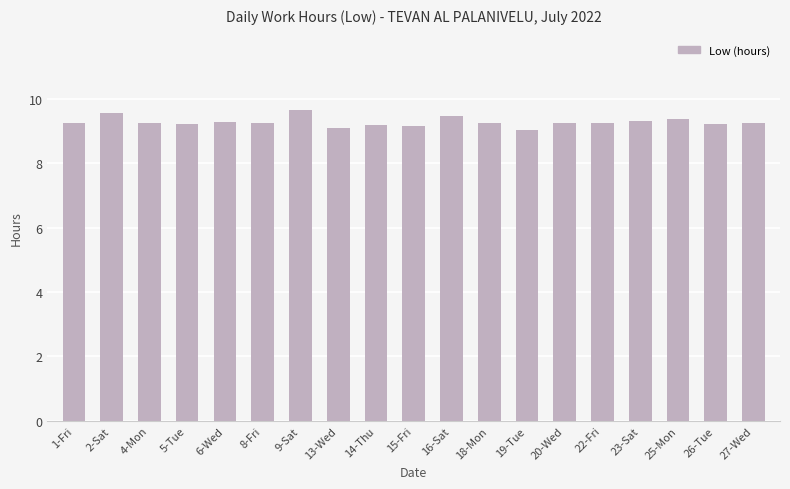

What is the maximum value shown in the chart?

9.7